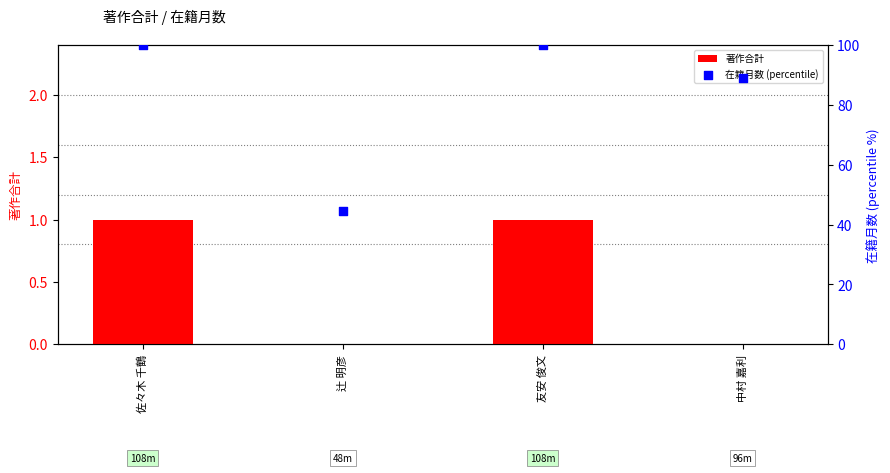

What is the total value across all series at 中村 嘉利?

88.9